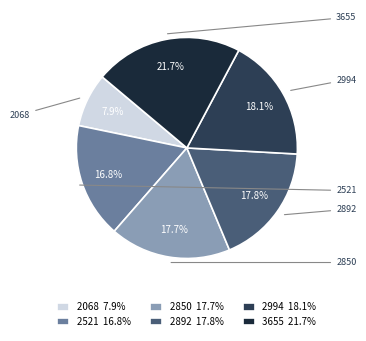

Which slice is the largest?

3655